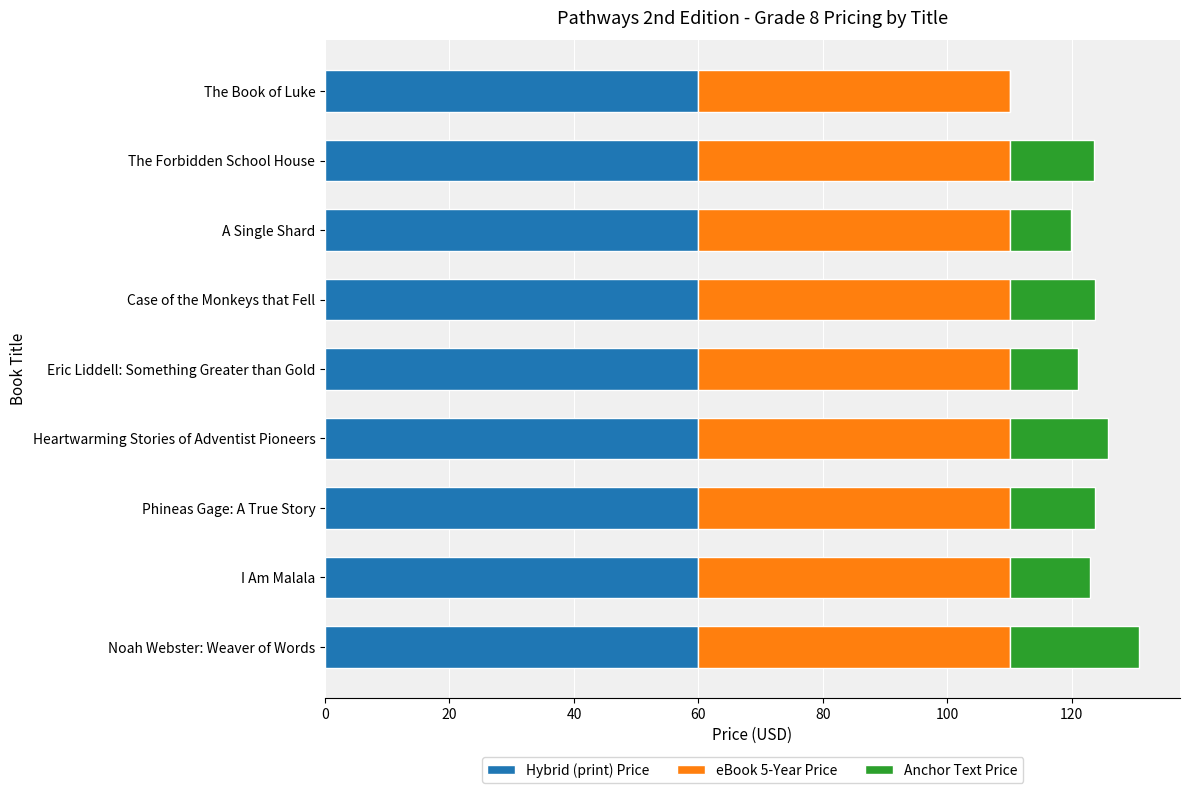

What is the sum of all Hybrid (print) Price values?

540.0